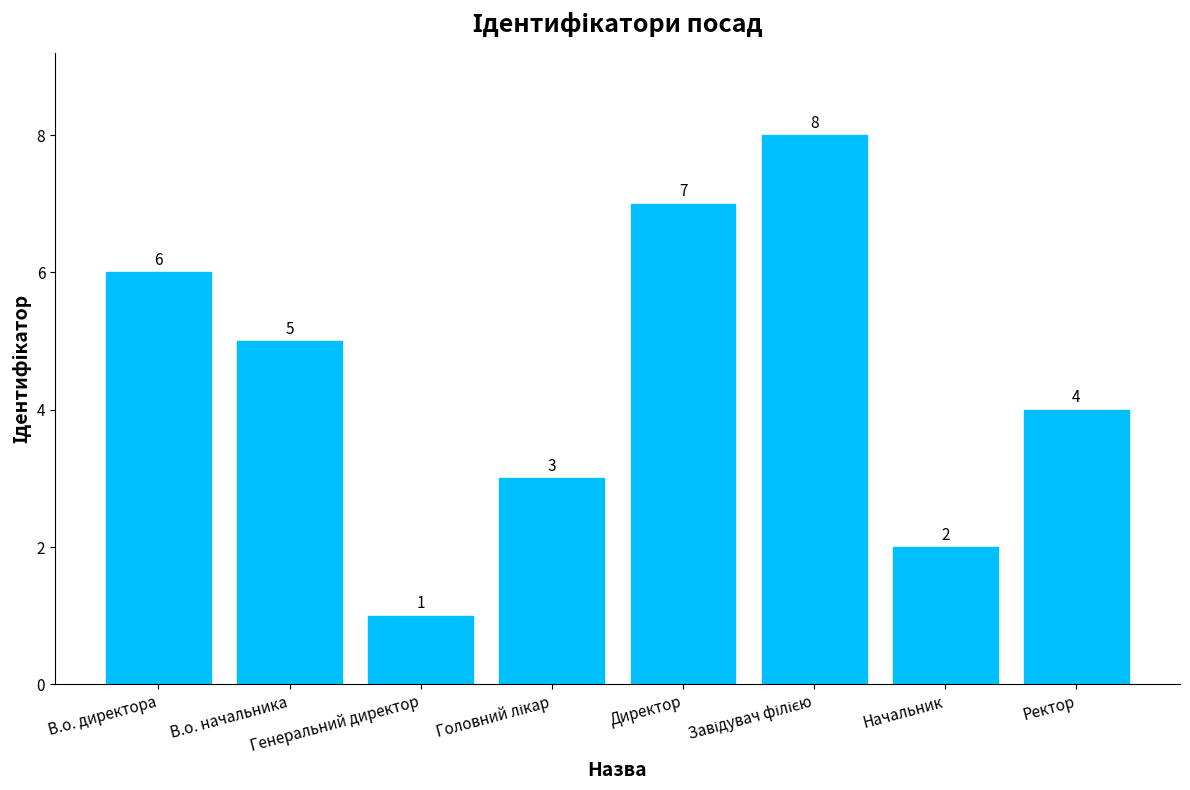

The chart shows a value of 4 at Ректор. True or false?

True